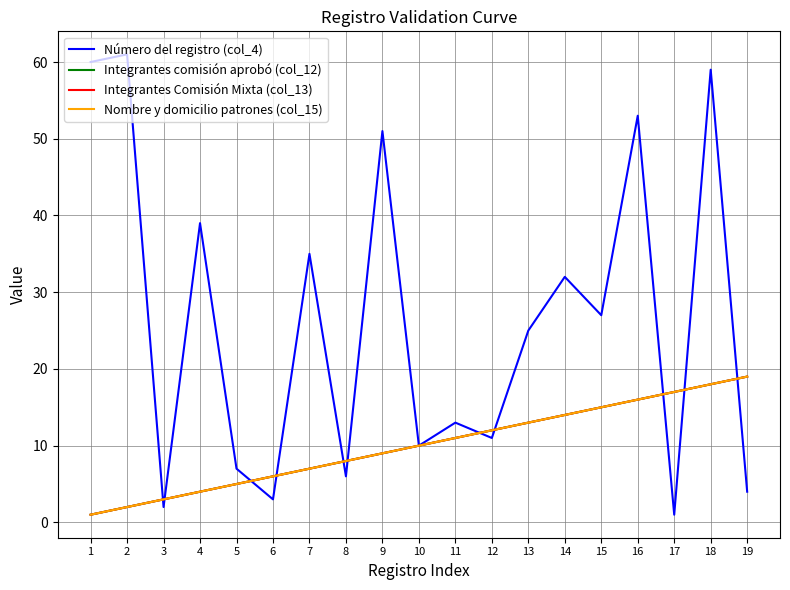

How many lines are shown in the chart?

4